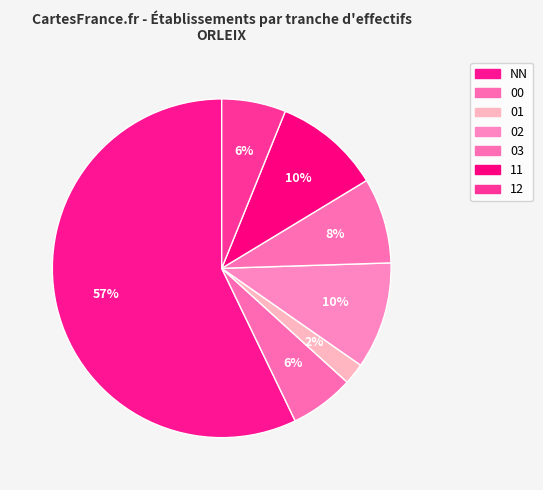

Is there a majority slice in this chart?

Yes